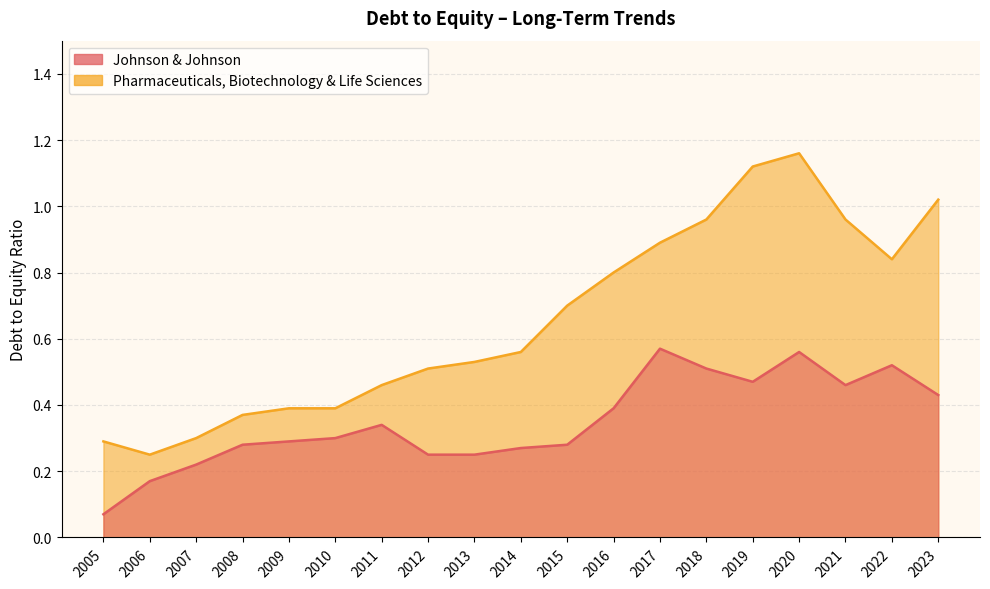

Reading left to right, transcribe all the data shown in this chart.

Johnson & Johnson: 2023=0.4	2022=0.5	2021=0.5	2020=0.6	2019=0.5	2018=0.5	2017=0.6	2016=0.4	2015=0.3	2014=0.3	2013=0.2	2012=0.2	2011=0.3	2010=0.3	2009=0.3	2008=0.3	2007=0.2	2006=0.2	2005=0.1
Pharmaceuticals, Biotechnology & Life Sciences: 2023=1.0	2022=0.8	2021=1.0	2020=1.2	2019=1.1	2018=1.0	2017=0.9	2016=0.8	2015=0.7	2014=0.6	2013=0.5	2012=0.5	2011=0.5	2010=0.4	2009=0.4	2008=0.4	2007=0.3	2006=0.2	2005=0.3